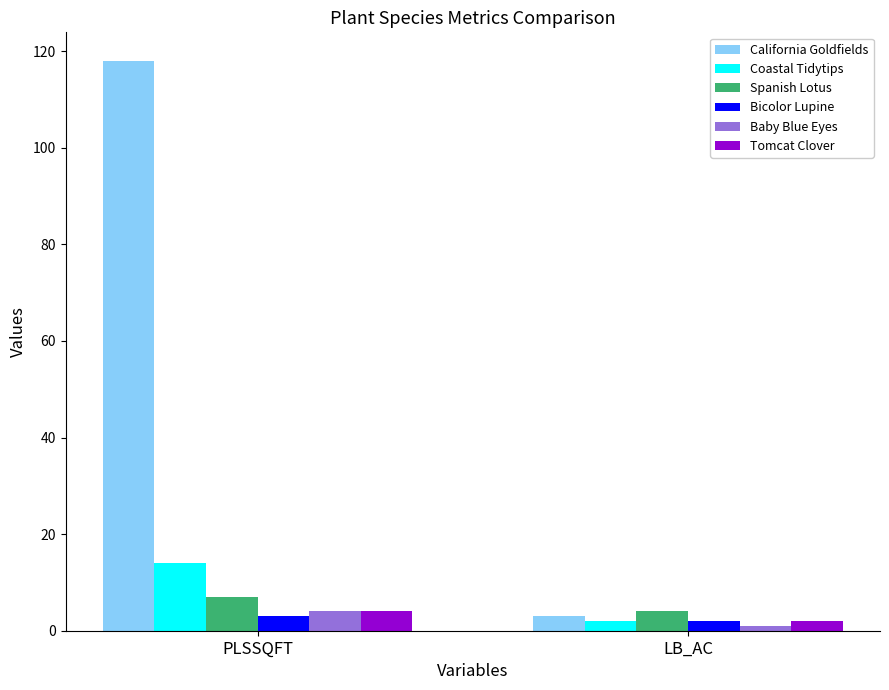

What is the greatest value displayed?

118